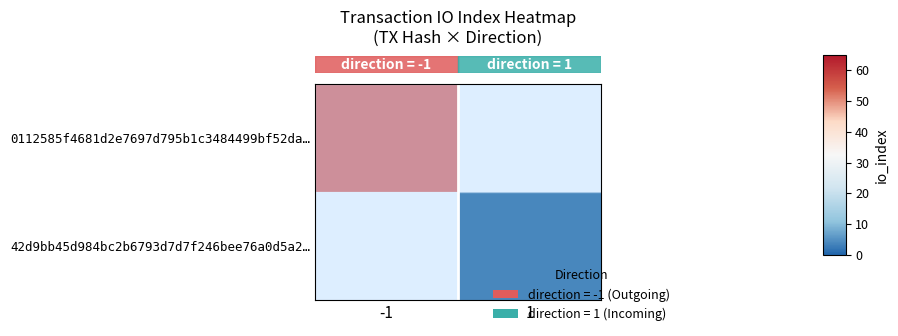

The row_1 series shows 1.8 at 1. True or false?

False